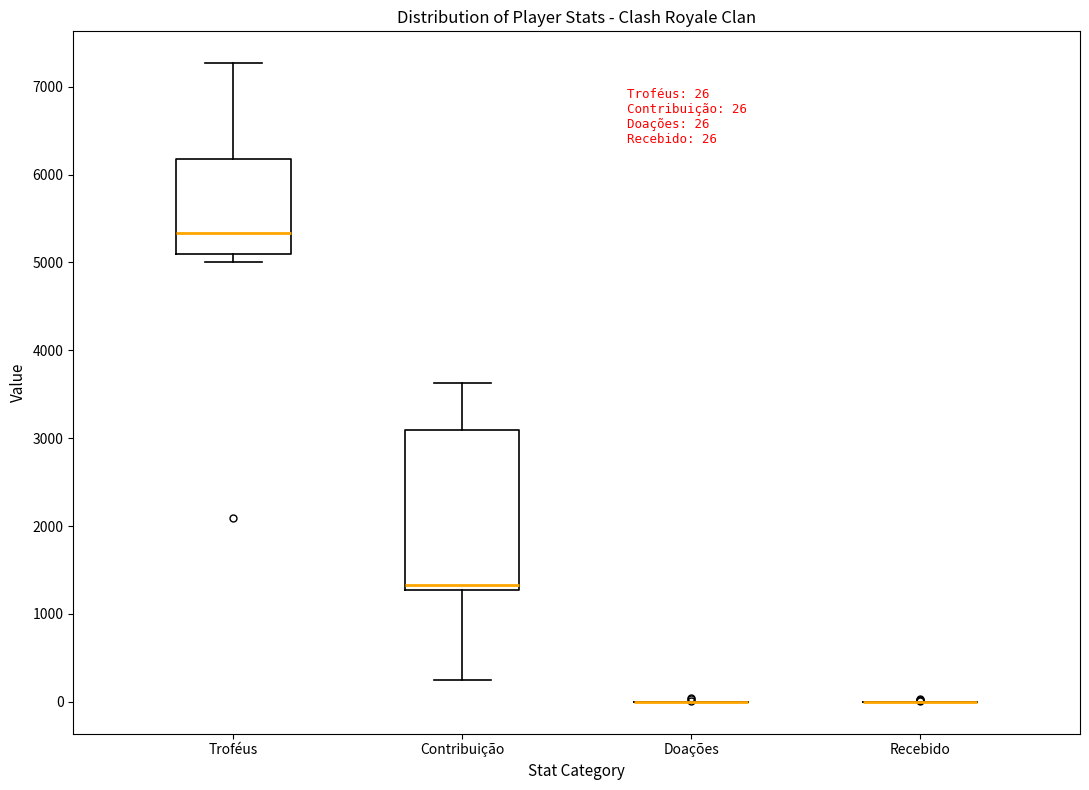

Which box is the tallest, from its lower edge to its upper edge?

Contribuição